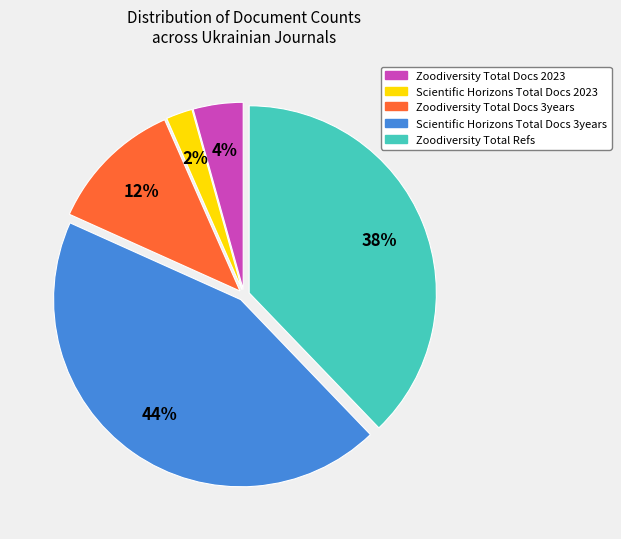

Is there any slice that represents more than half of the pie?

No